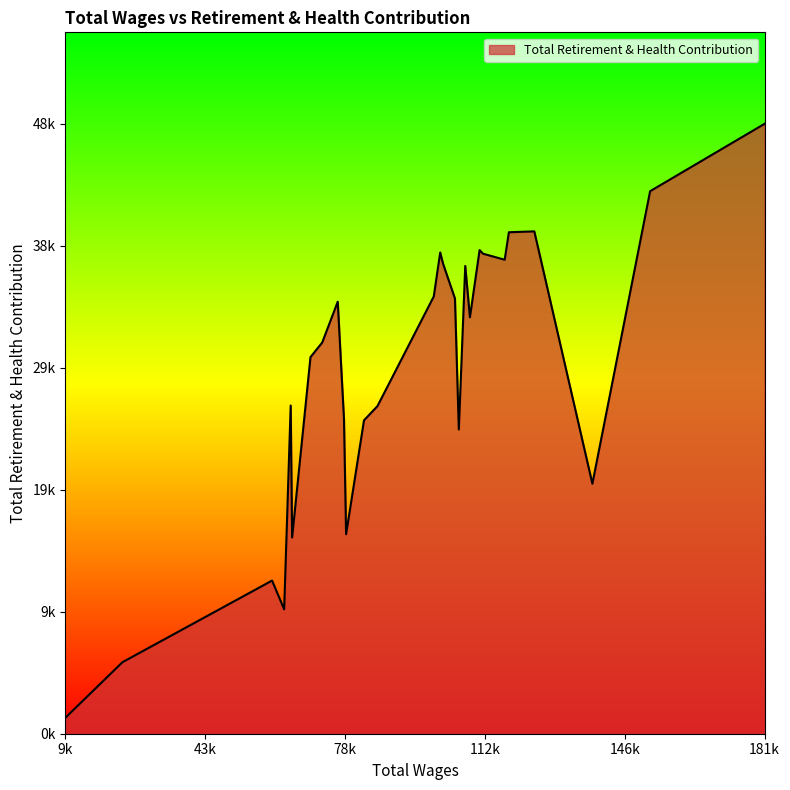

Does the chart display data point markers on the line(s)?

No